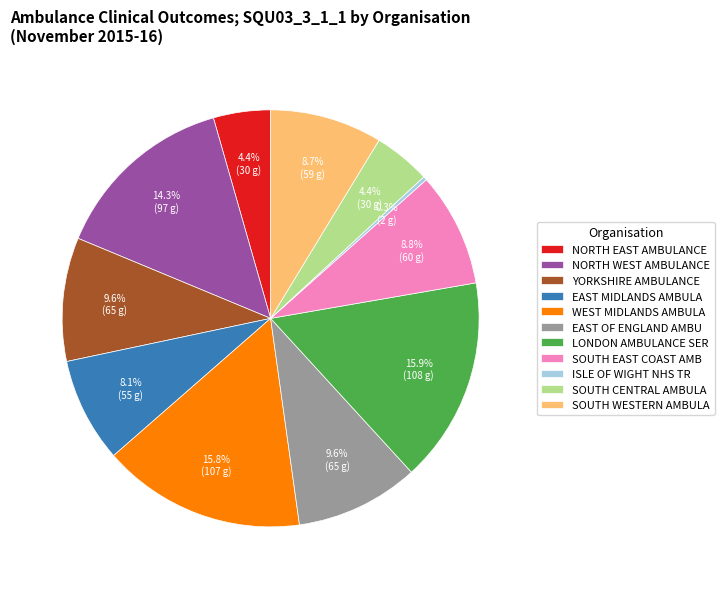

Between EAST OF ENGLAND AMBU and EAST MIDLANDS AMBULA, which is larger?

EAST OF ENGLAND AMBU